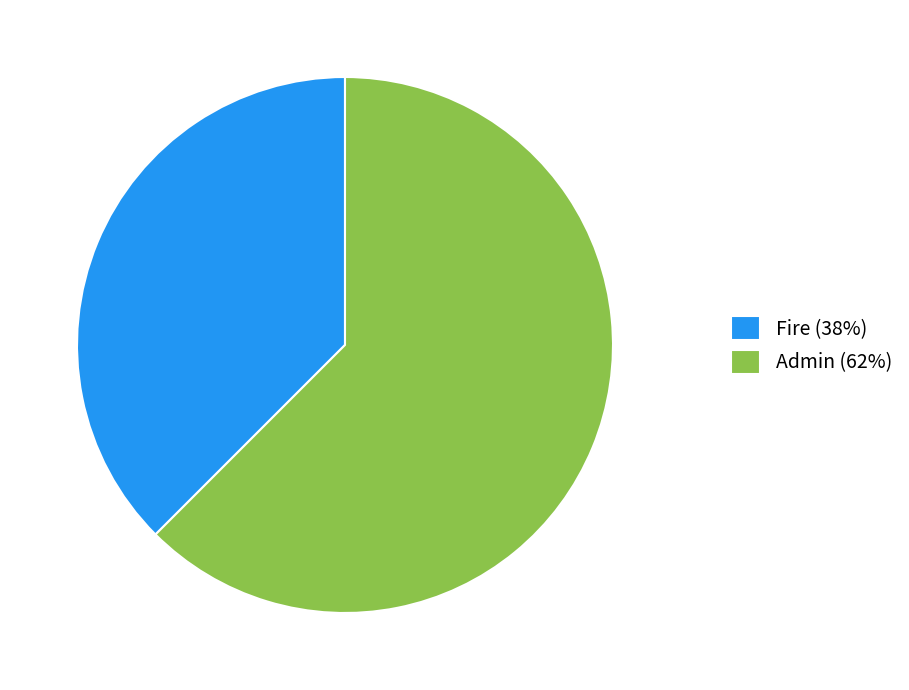

How many segments does this pie chart have?

2